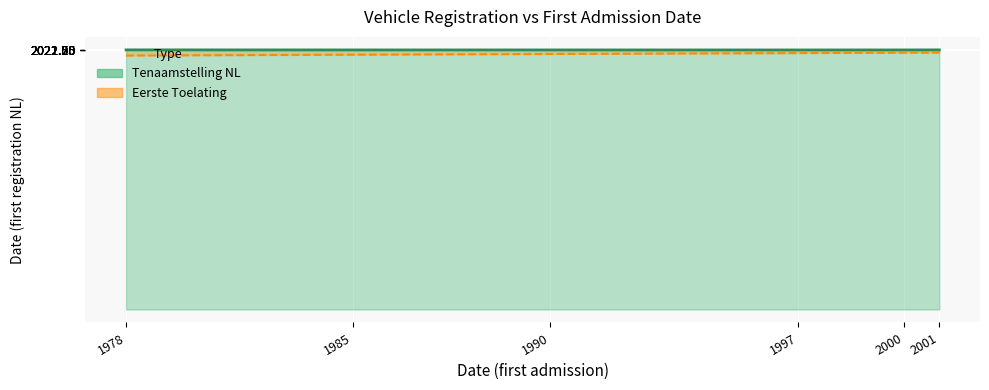

True or false: datum_eerste_toelating (ref line) and datum_eerste_tenaamstelling_in_nederland (line) cross at least once.

False